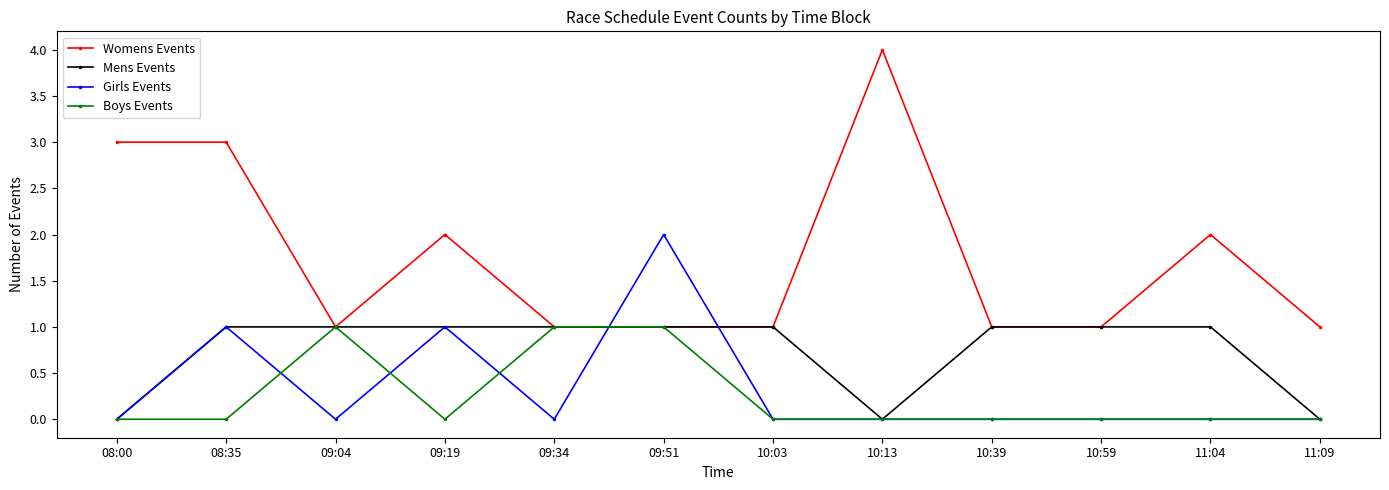

Between which two adjacent categories do Womens Events and Girls Events first intersect?

09:34 and 09:51